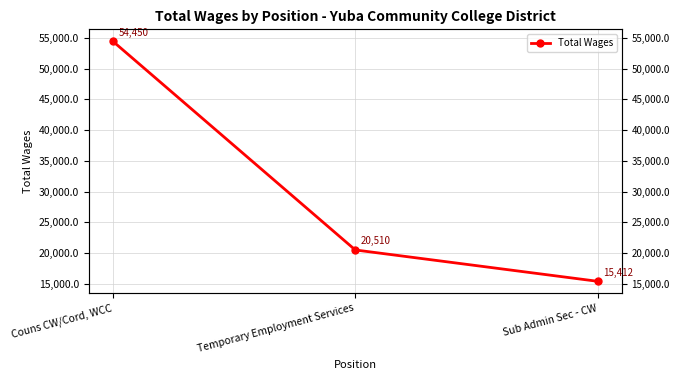

What is the difference between the second highest and minimum values?

5098